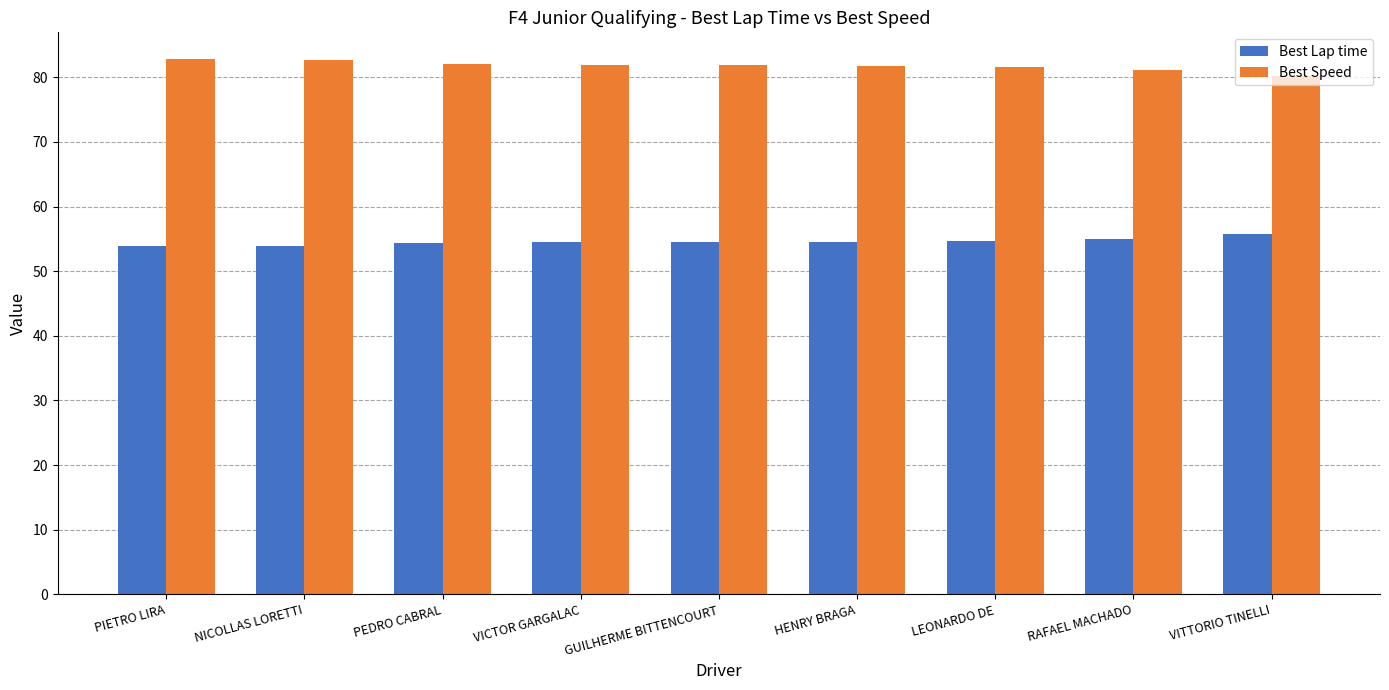

What is the maximum value for Best Lap time?

55.7